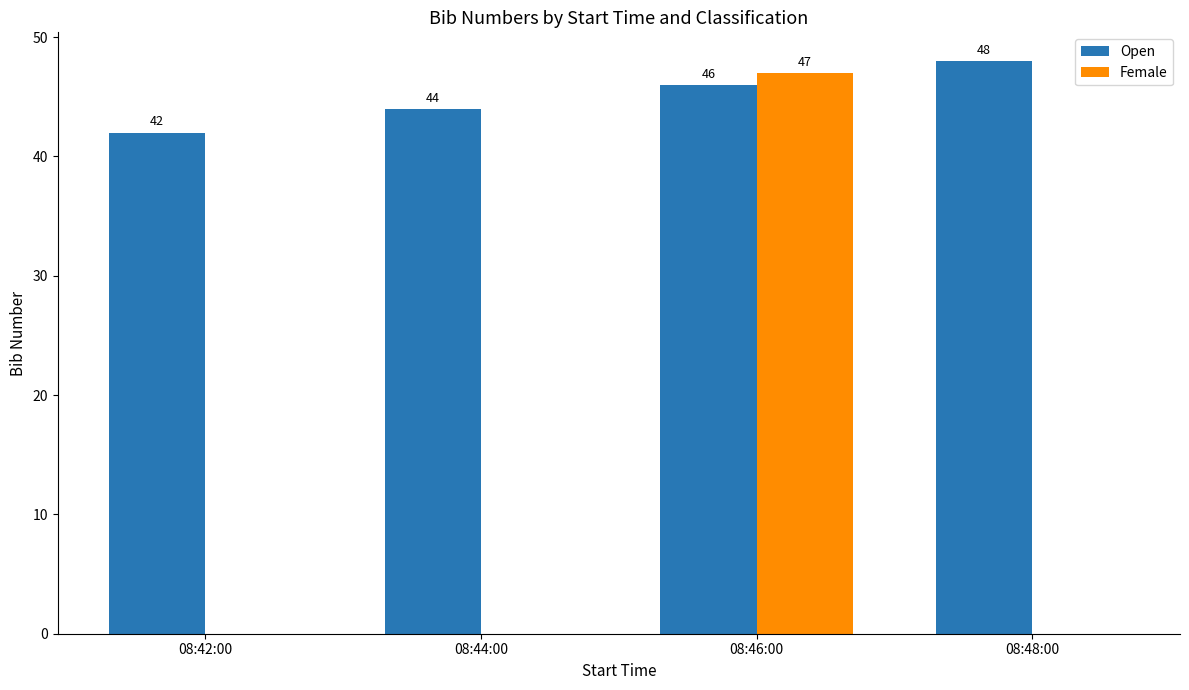

What is the greatest value displayed?

48